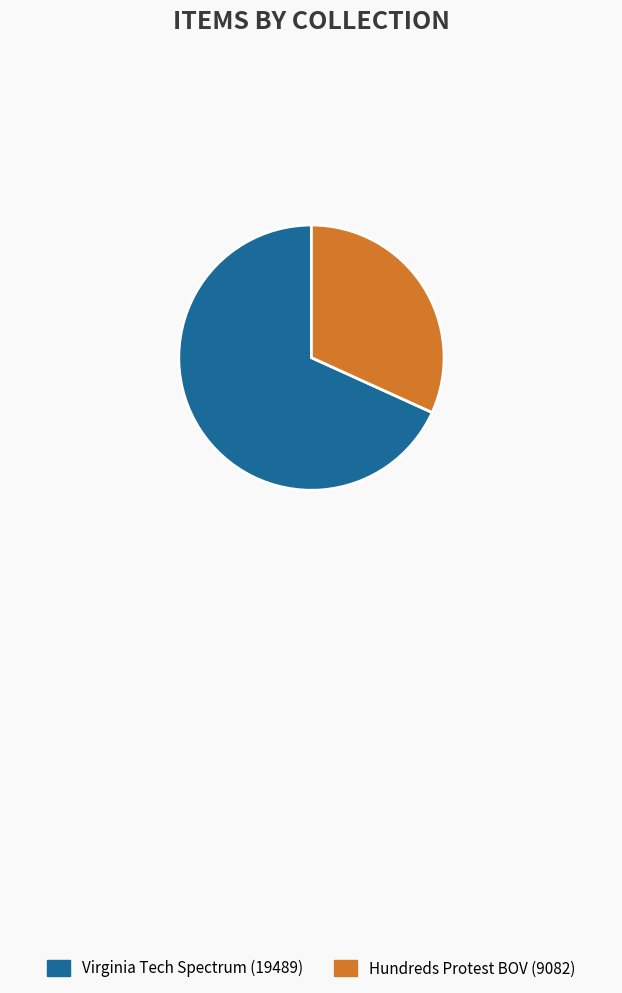

What is the ratio of the value at Virginia Tech Spectrum (19489) to the value at Hundreds Protest BOV (9082)?

2.1